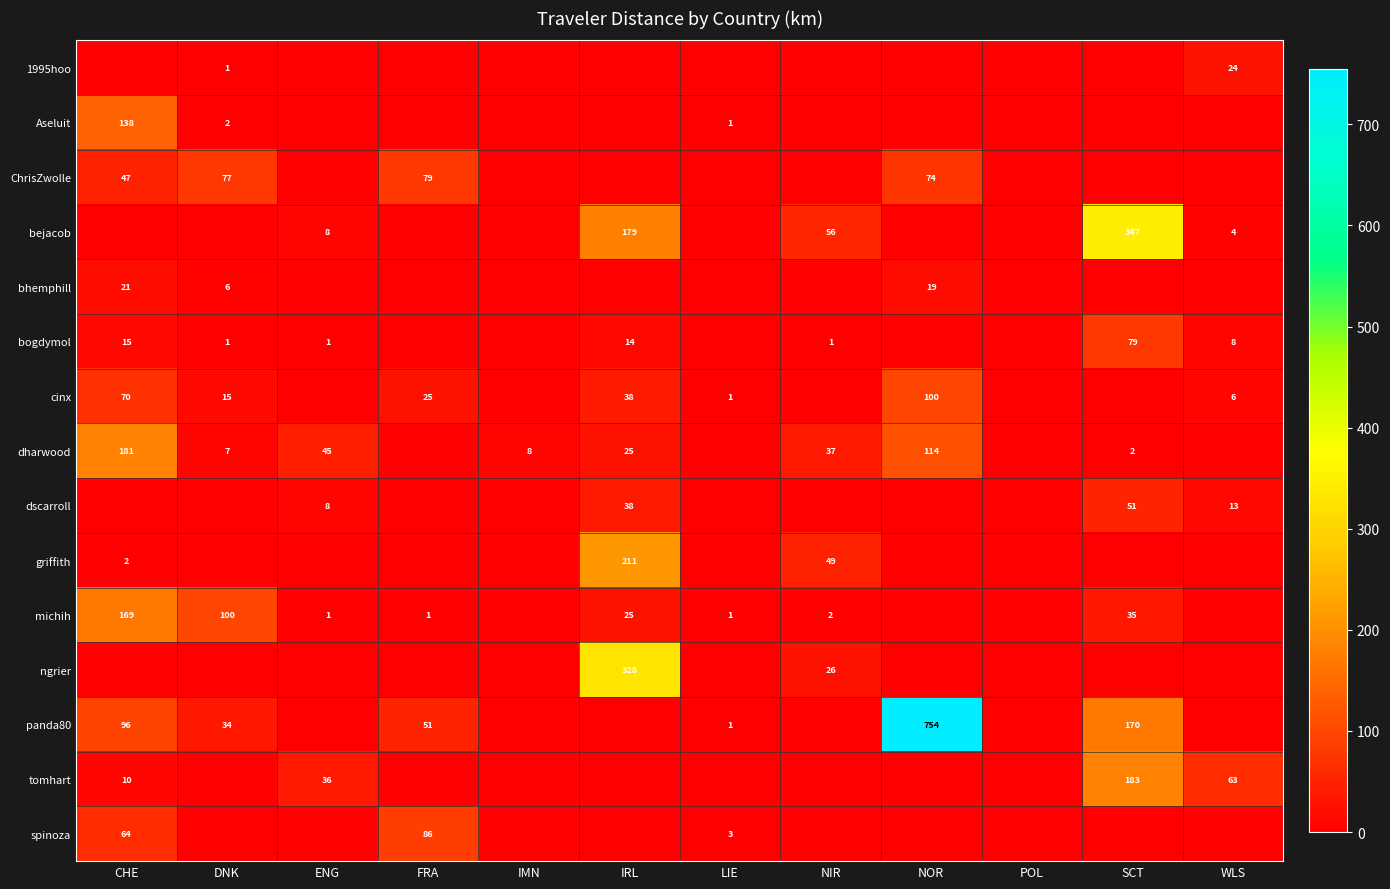

The value of Aseluit at CHE is 216. True or false?

False